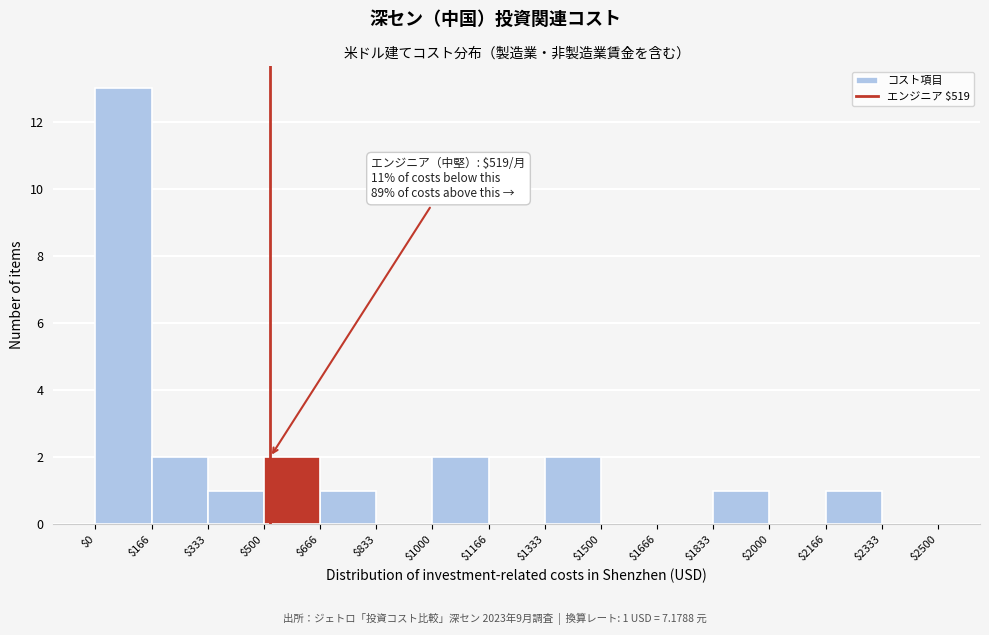

Which range on the x-axis has the tallest bar?

$0 to $166